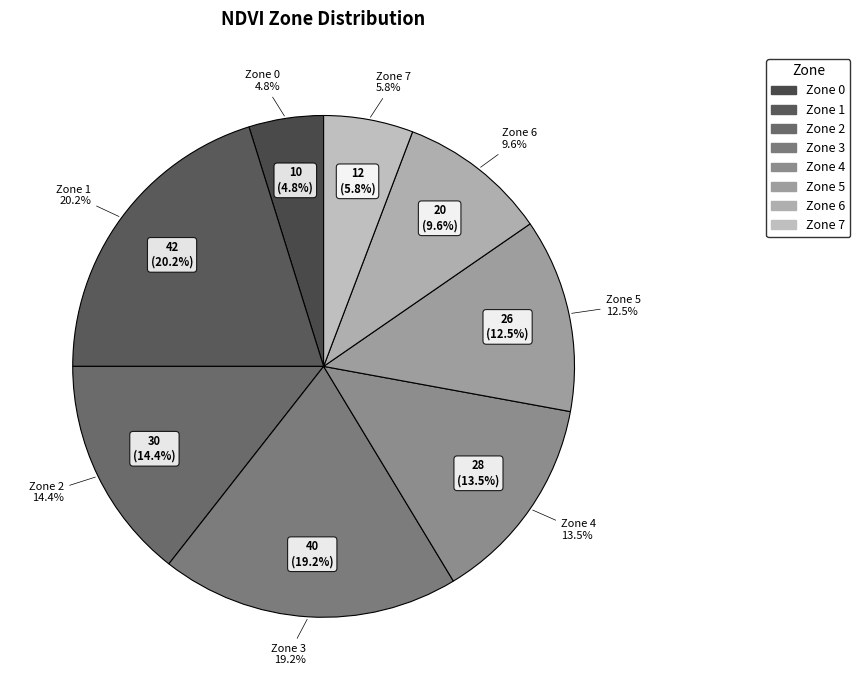

Approximately how many times larger is the value at 7 compared to 4?

0.4